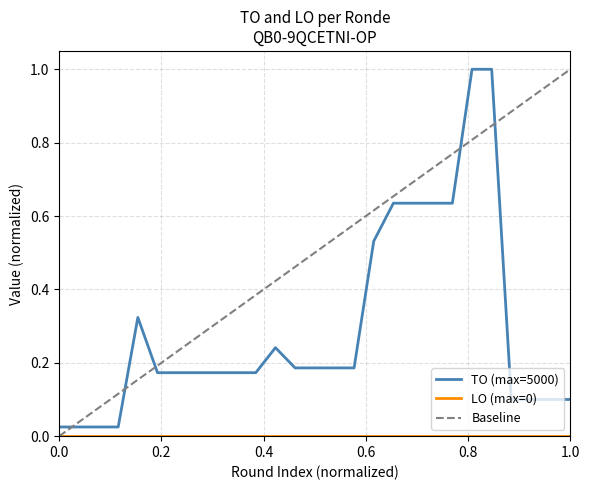

What is the value of the 21st point from the left?

0.6